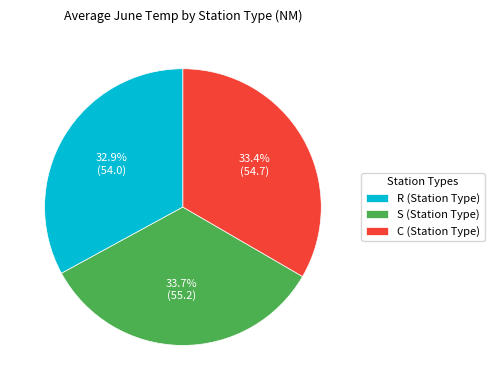

How many segments does this pie chart have?

3